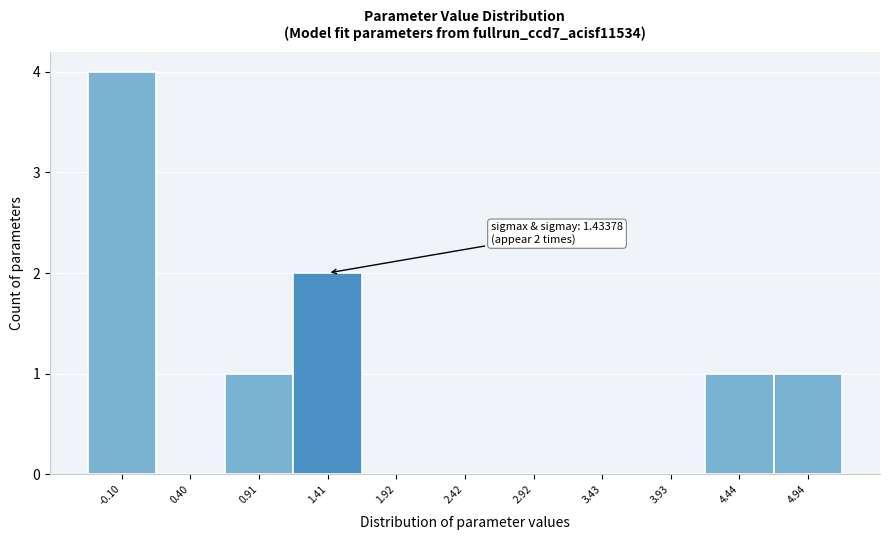

Reading left to right, what are all the values shown in this chart?

-0.10=4	0.40=0	0.91=1	1.41=2	1.92=0	2.42=0	2.92=0	3.43=0	3.93=0	4.44=1	4.94=1